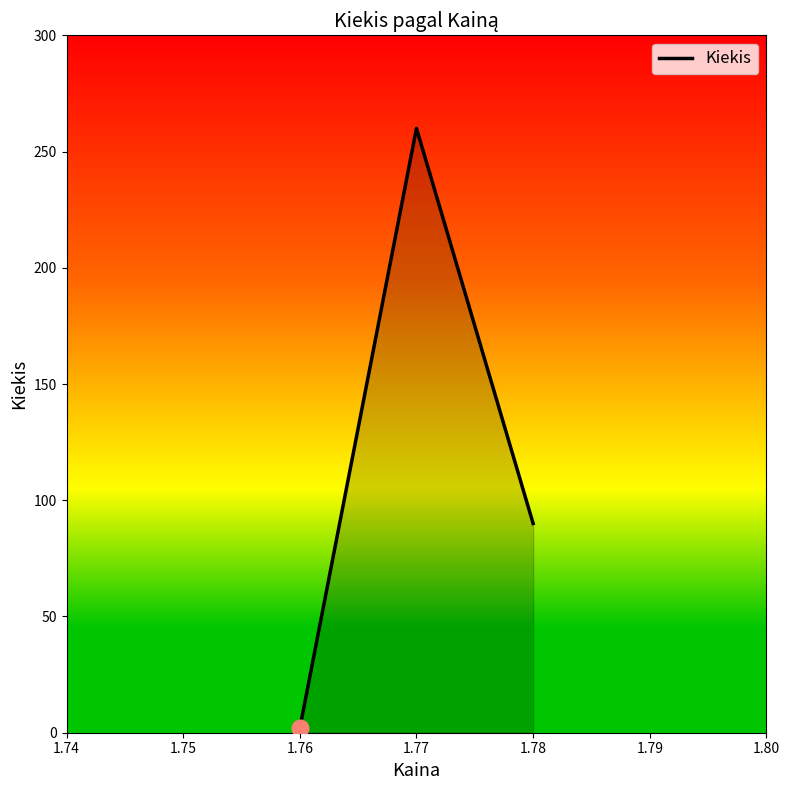

How many series are shown in this chart?

1